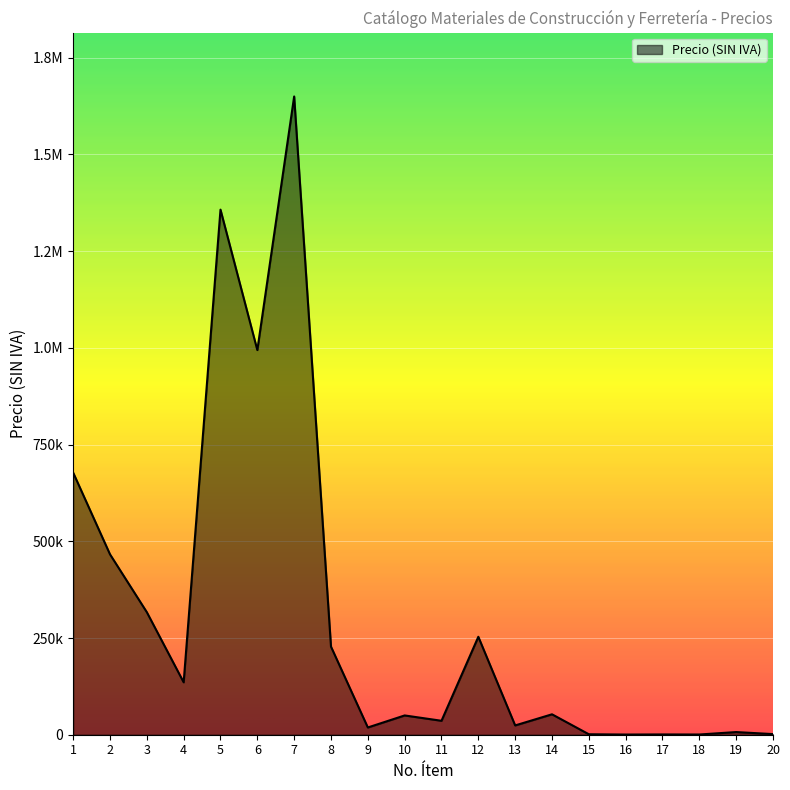

Does the chart have visible grid lines?

Yes